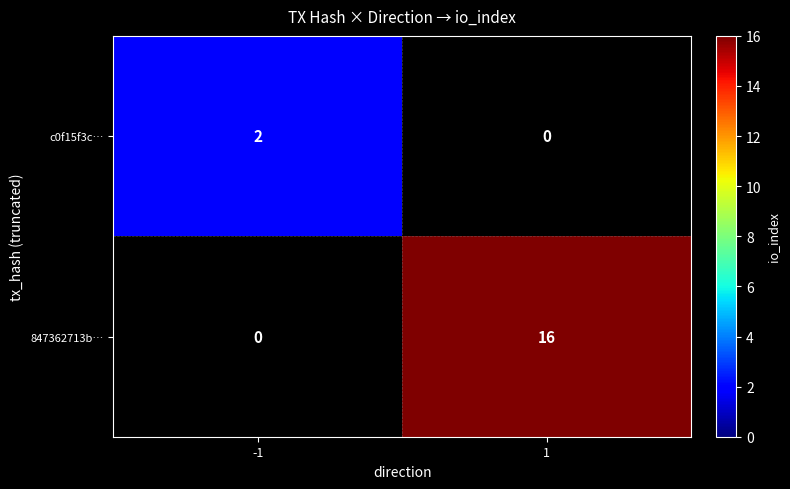

The c0f15f3c… series shows 1 at -1. True or false?

False